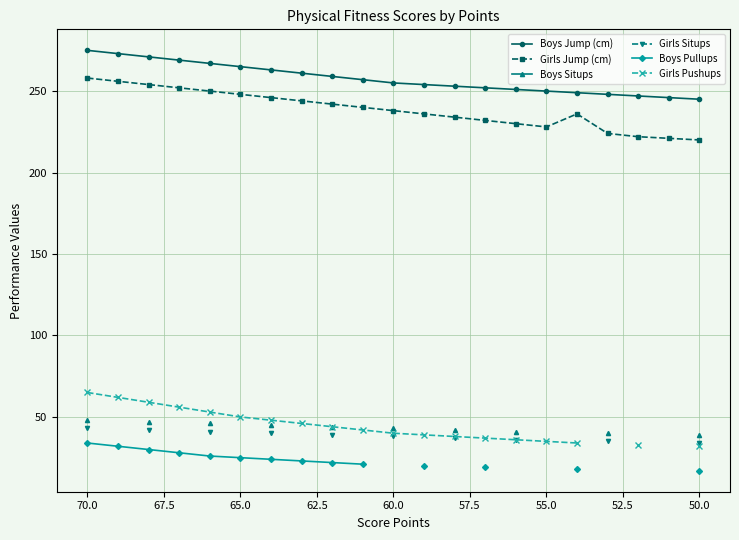

True or false: Girls Jump (cm) has more than 2 interior local peaks.

False